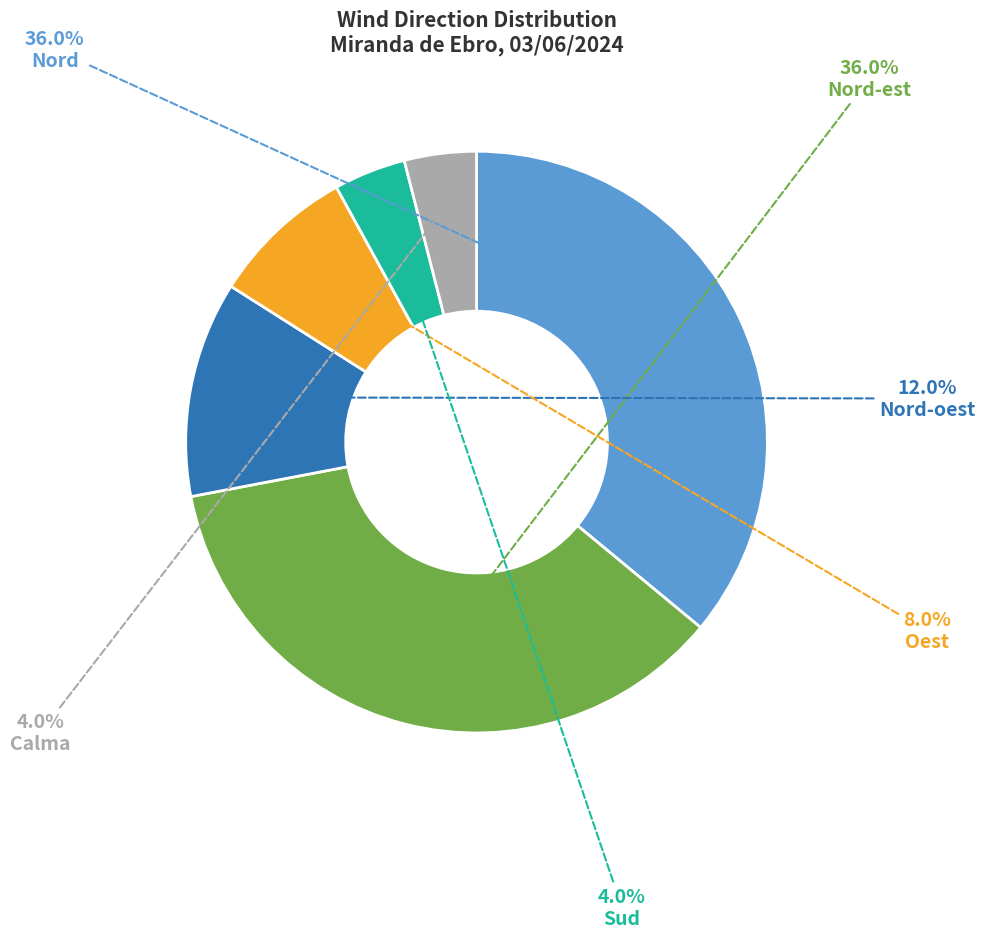

Is there a majority slice in this chart?

No